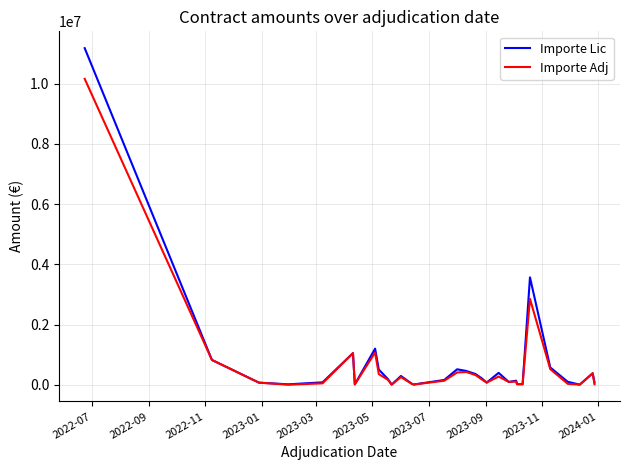

What is the highest value of the Importe Lic series?

11180000.0